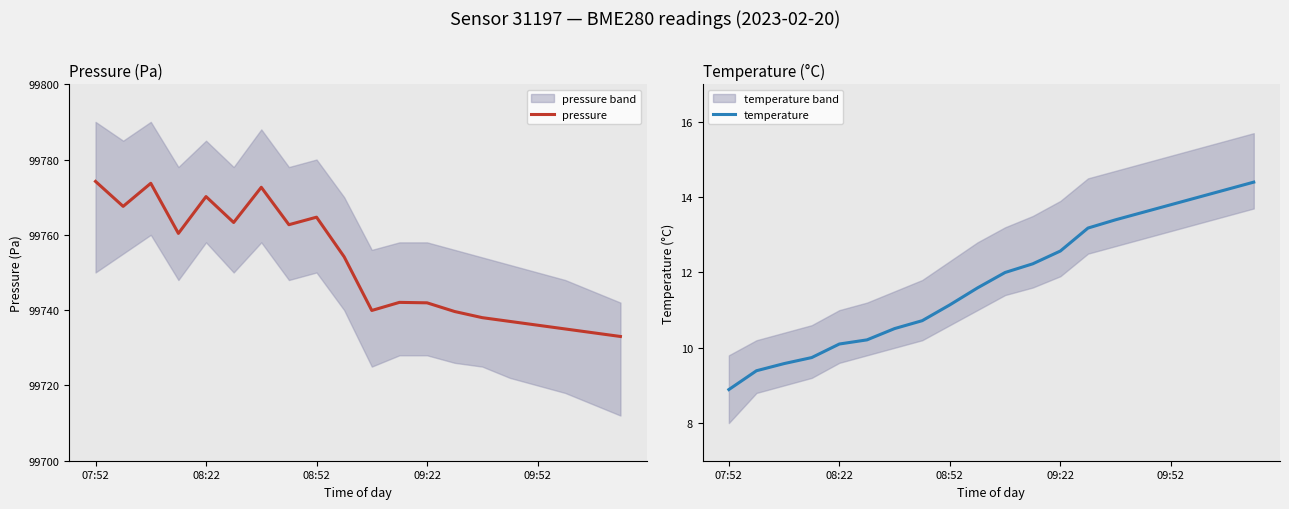

Which series changed the most between 5 and 7?

pressure